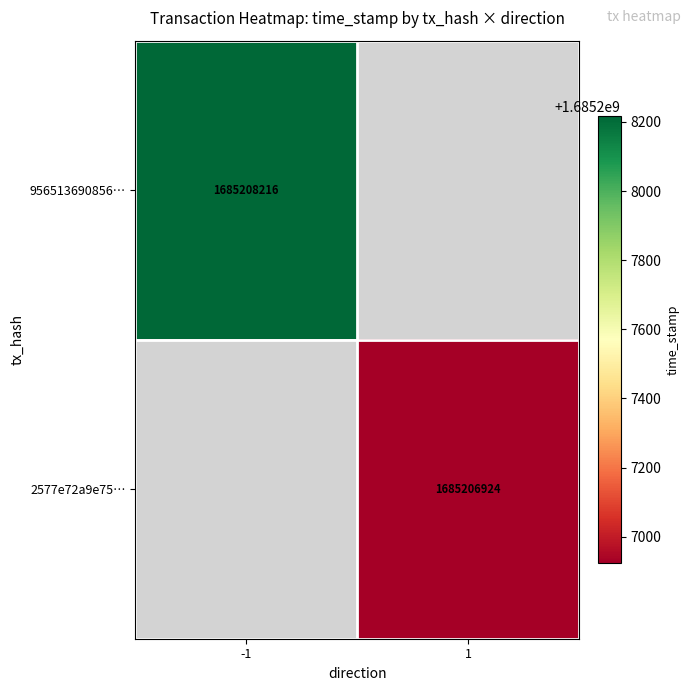

Rank the series at 0 from lowest to highest value.

95651369085607c0aae68d1756224c4f1535535, 2577e72a9e75b3ce7d3948c39e63b2d0cfb2716